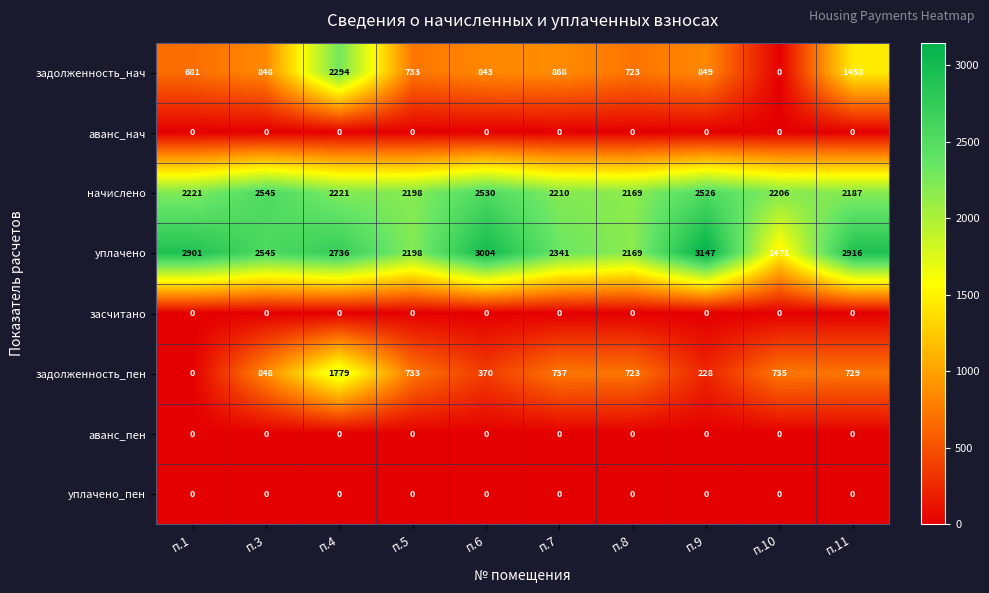

What is the difference between the highest and lowest values at п.10?

2206